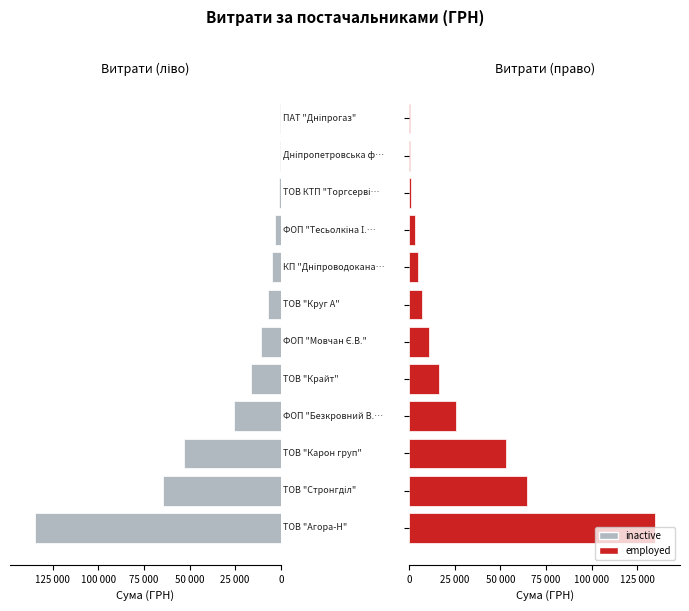

How many groups of bars are there?

12